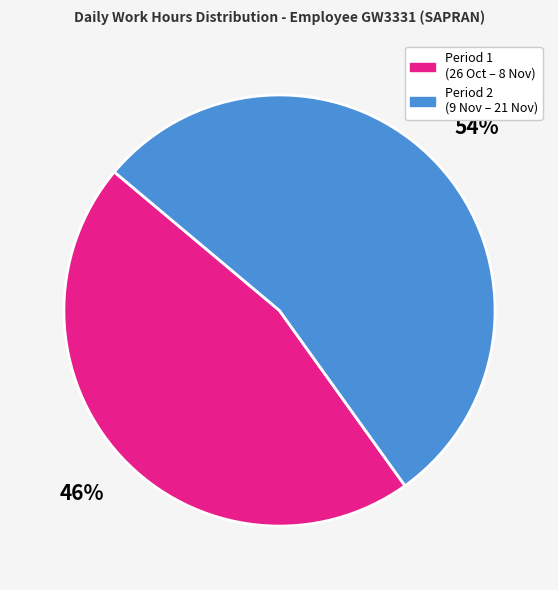

Is it true that Period 1 (26 Oct – 8 Nov) is 40% of the pie?

False